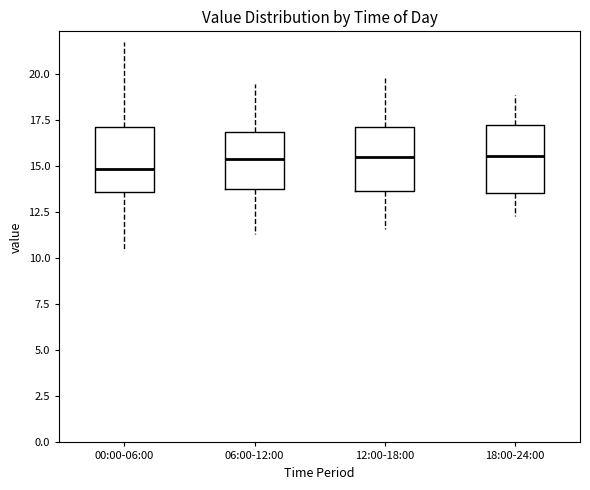

Reading left to right, read every box against the y-axis: the position of its median line, the range the box covers, and the ends of its whiskers. The values are not printed on the chart, so give them approximately, as read against the axis.

00:00-06:00: median 15.0, box 13.5 to 17.0, whiskers 10.5 to 22.0
06:00-12:00: median 15.5, box 14.0 to 17.0, whiskers 11.5 to 19.5
12:00-18:00: median 15.5, box 13.5 to 17.0, whiskers 11.5 to 20.0
18:00-24:00: median 15.5, box 13.5 to 17.5, whiskers 12.5 to 19.0